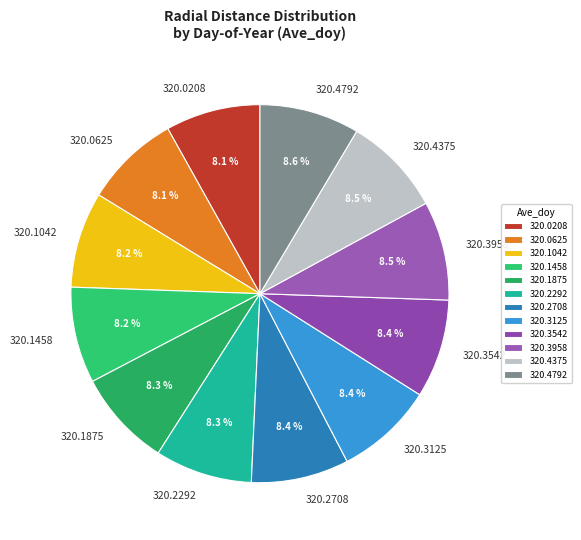

Count the number of slices in the pie.

12